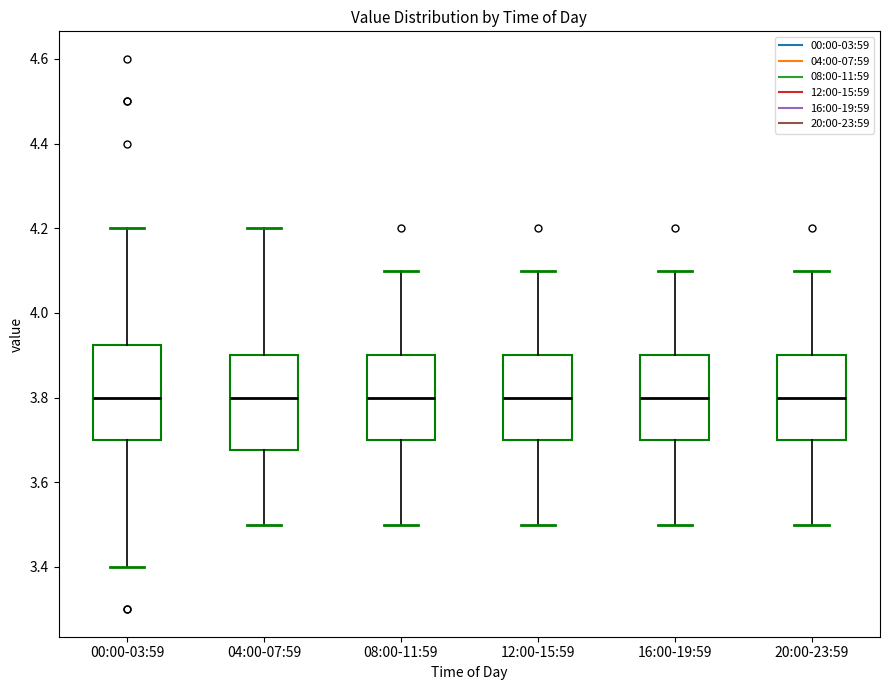

Where is the lower edge of the box for 08:00-11:59 on the y-axis? The values are not printed on the chart, so give them approximately, as read against the axis.

3.70